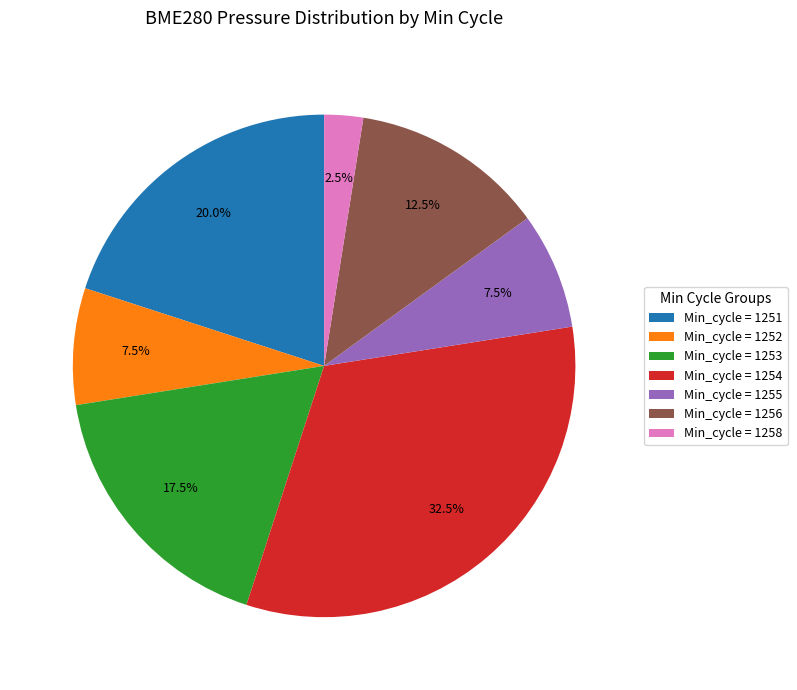

Does Min_cycle = 1253 account for over 50% of the chart?

No